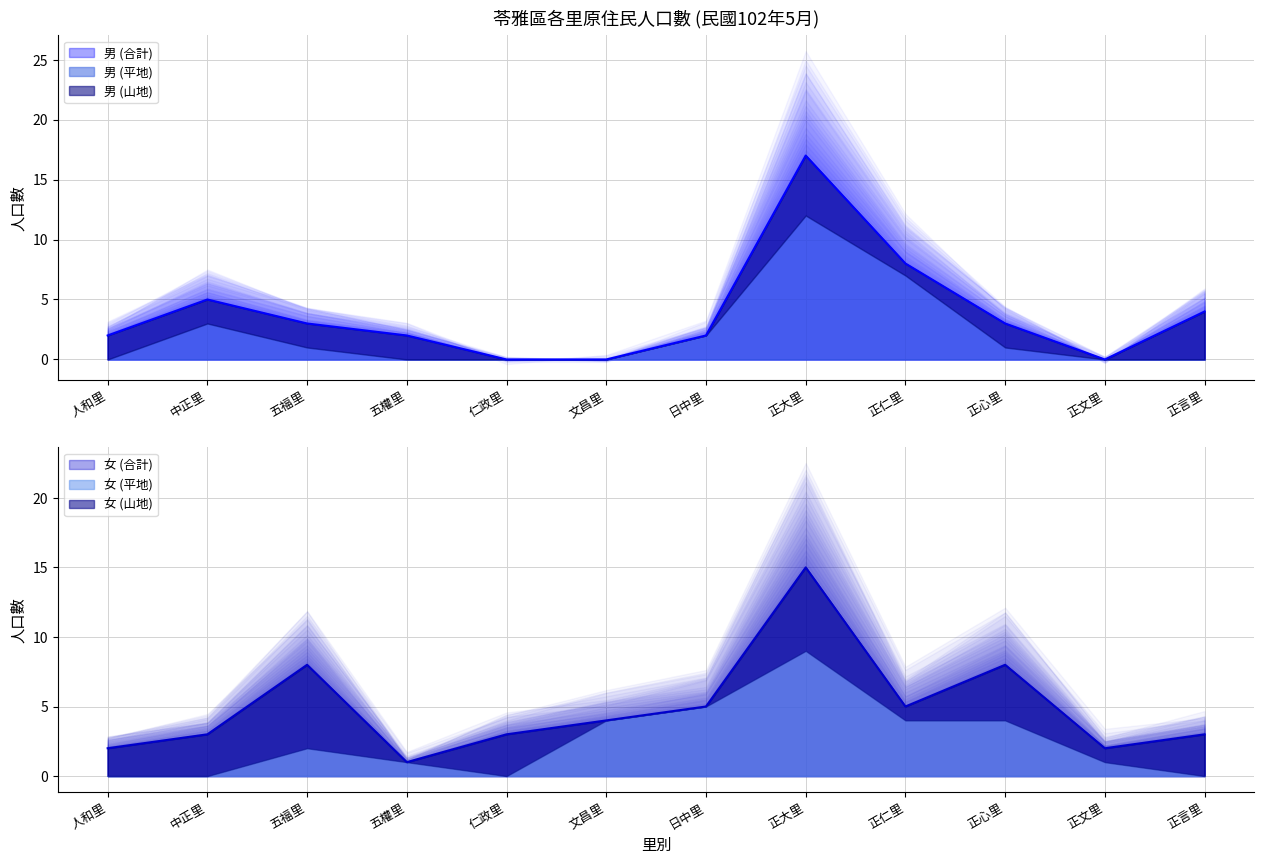

At which label is 男 closest to 8?

正仁里